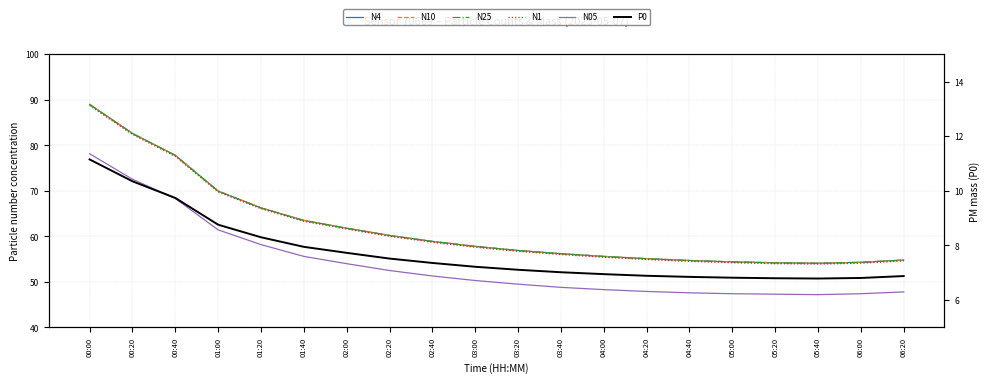

True or false: N4 and N1 intersect in this chart.

False